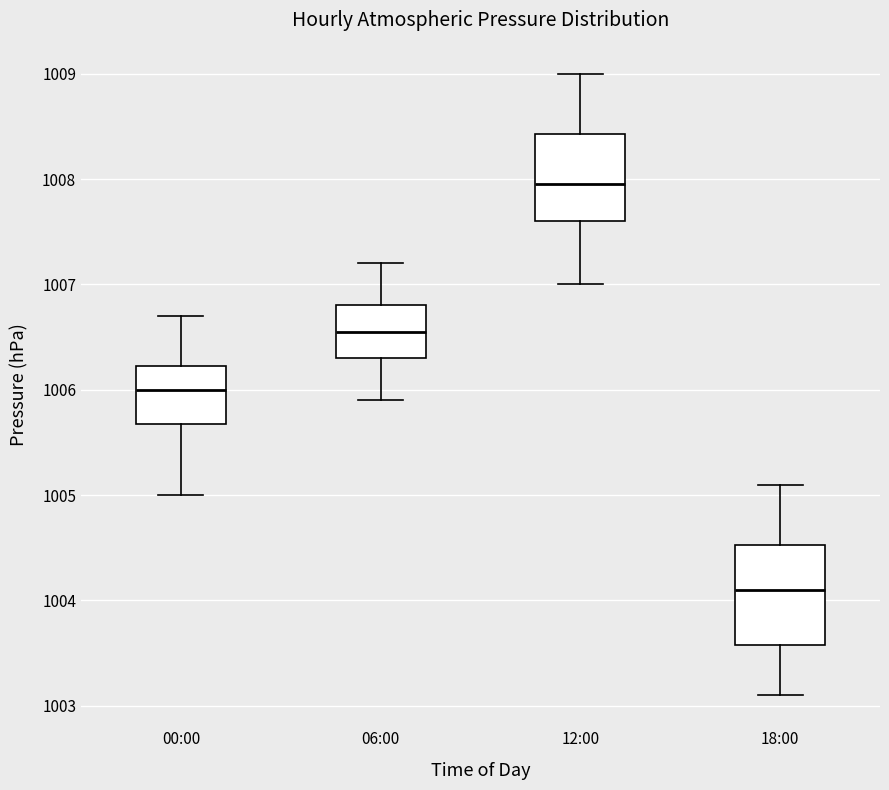

Reading left to right, read every box against the y-axis: the position of its median line, the range the box covers, and the ends of its whiskers. The values are not printed on the chart, so give them approximately, as read against the axis.

00:00: median 1006.0, box 1005.7 to 1006.2, whiskers 1005.0 to 1006.7
06:00: median 1006.6, box 1006.3 to 1006.8, whiskers 1005.9 to 1007.2
12:00: median 1008.0, box 1007.6 to 1008.4, whiskers 1007.0 to 1009.0
18:00: median 1004.1, box 1003.6 to 1004.5, whiskers 1003.1 to 1005.1